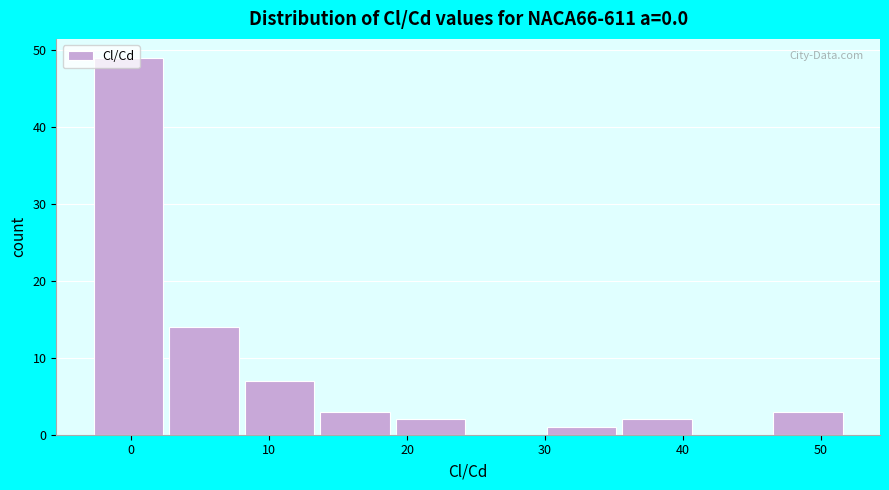

Reading left to right, transcribe this chart: for each bar, give the range it covers on the x-axis and its height. Neither the bar edges nor the heights are printed on the chart, so give them approximately, as read against the axes.

-3 to 3: 49
3 to 8: 14
8 to 13: 7
13 to 19: 3
19 to 24: 2
24 to 30: 0
30 to 35: 1
35 to 41: 2
41 to 46: 0
46 to 52: 3